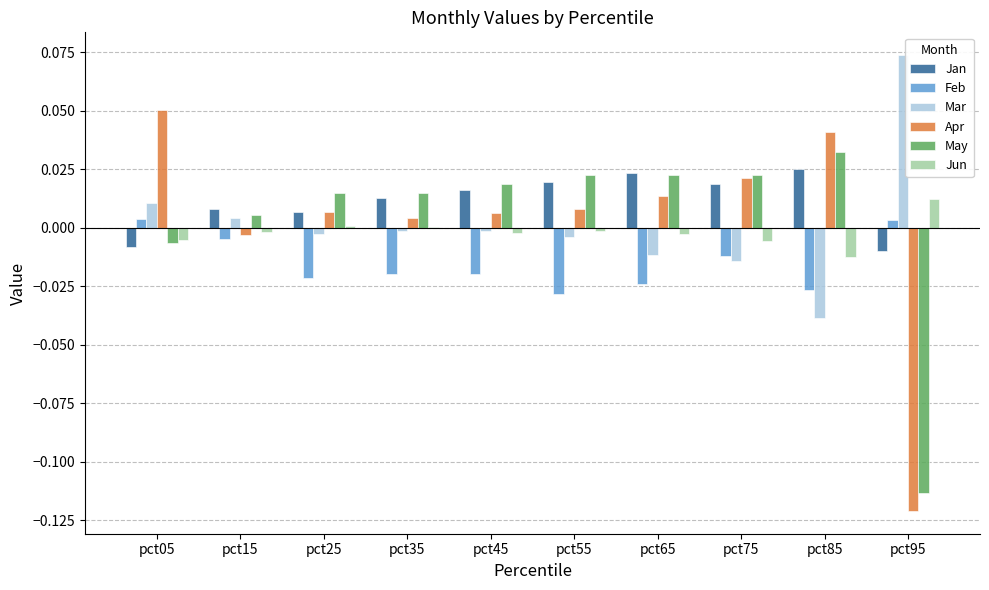

Is the value of Mar at pct15 greater than the value of May at pct05?

Yes